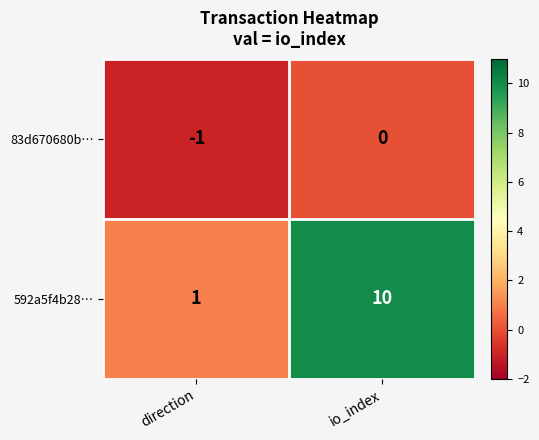

At which label is 592a5f4b28… closest to 5?

direction